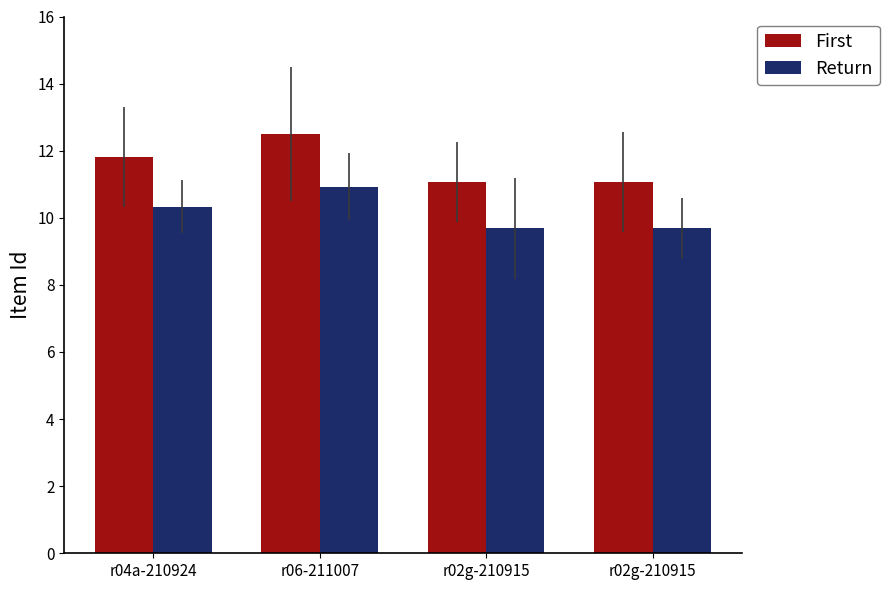

How many distinct data groups are displayed?

2